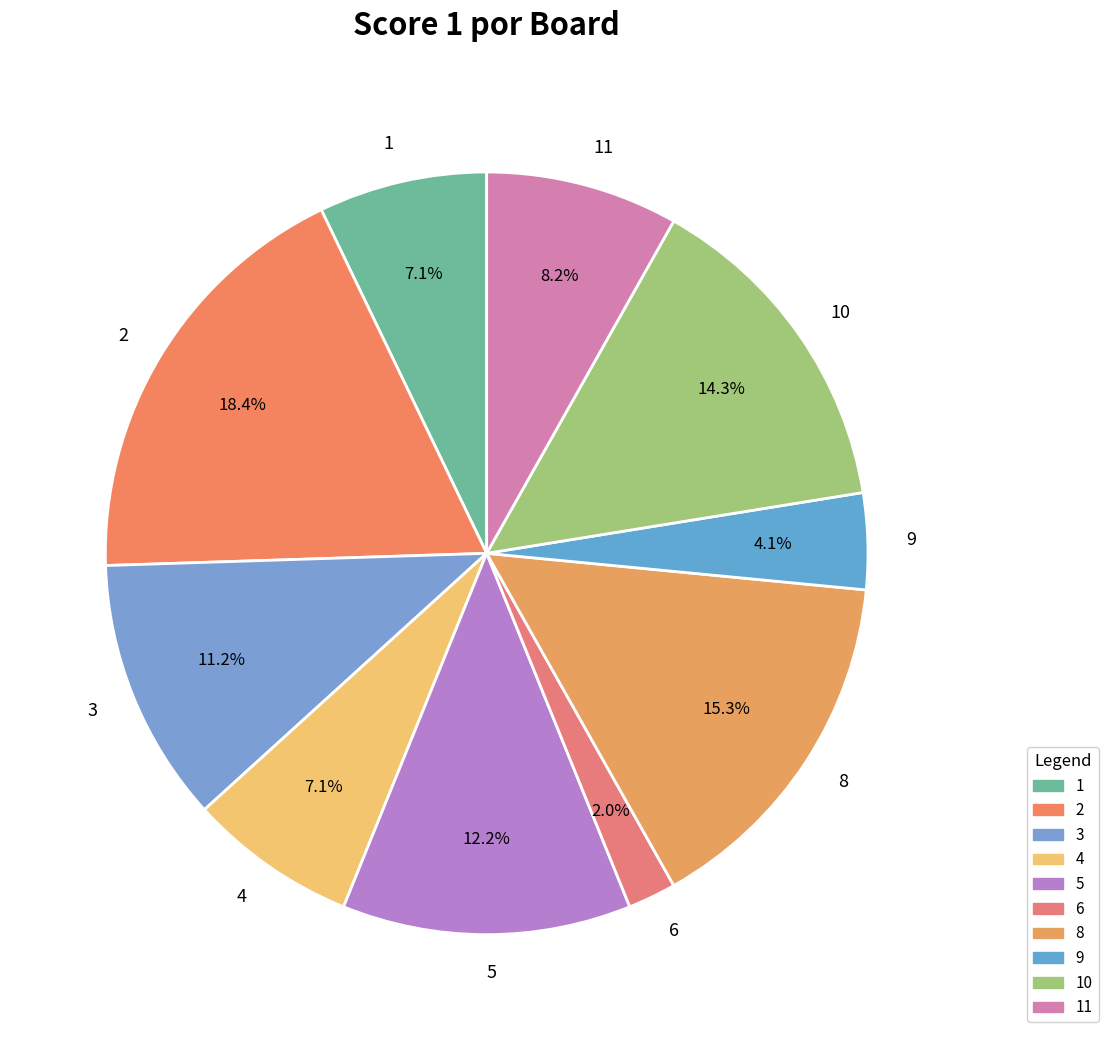

Which slice is the smallest?

6